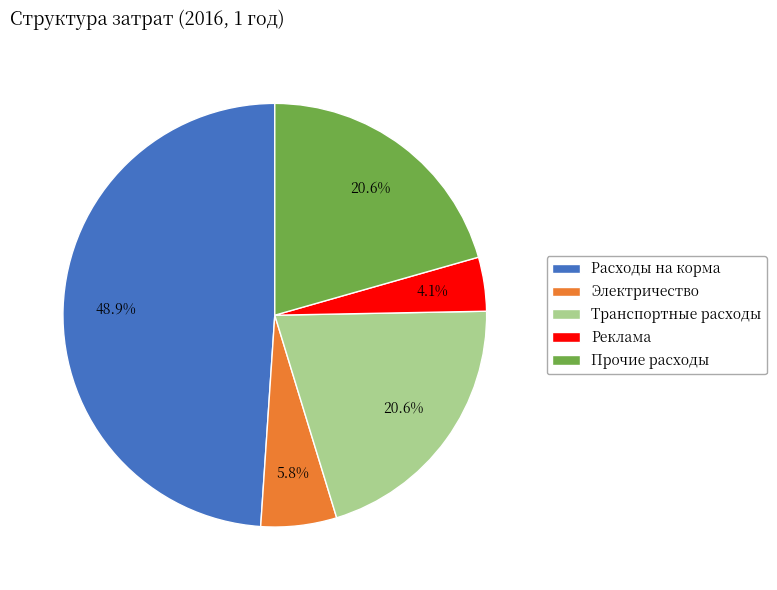

What is the total percentage of Транспортные расходы and Прочие расходы?

41.2%